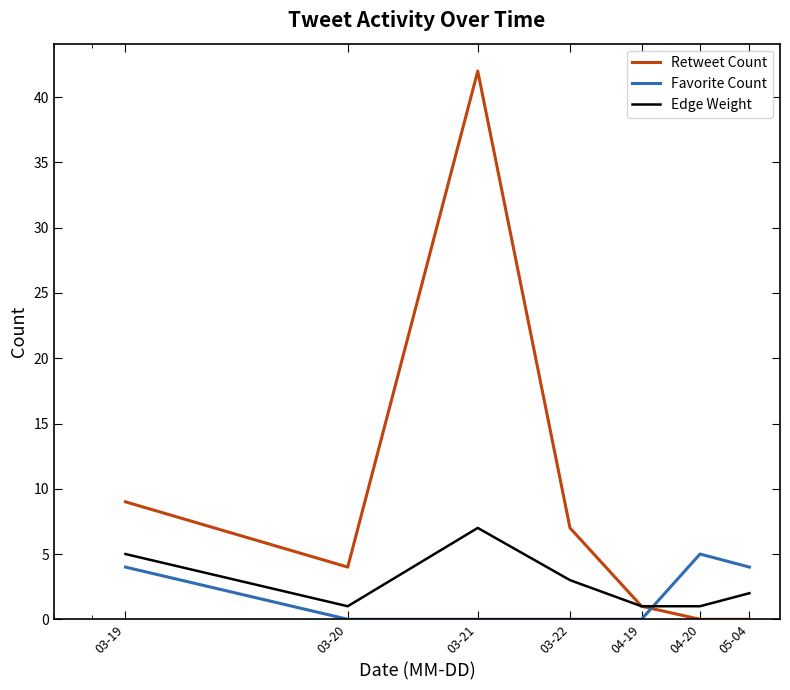

Which series has the largest total across all categories?

Retweet Count